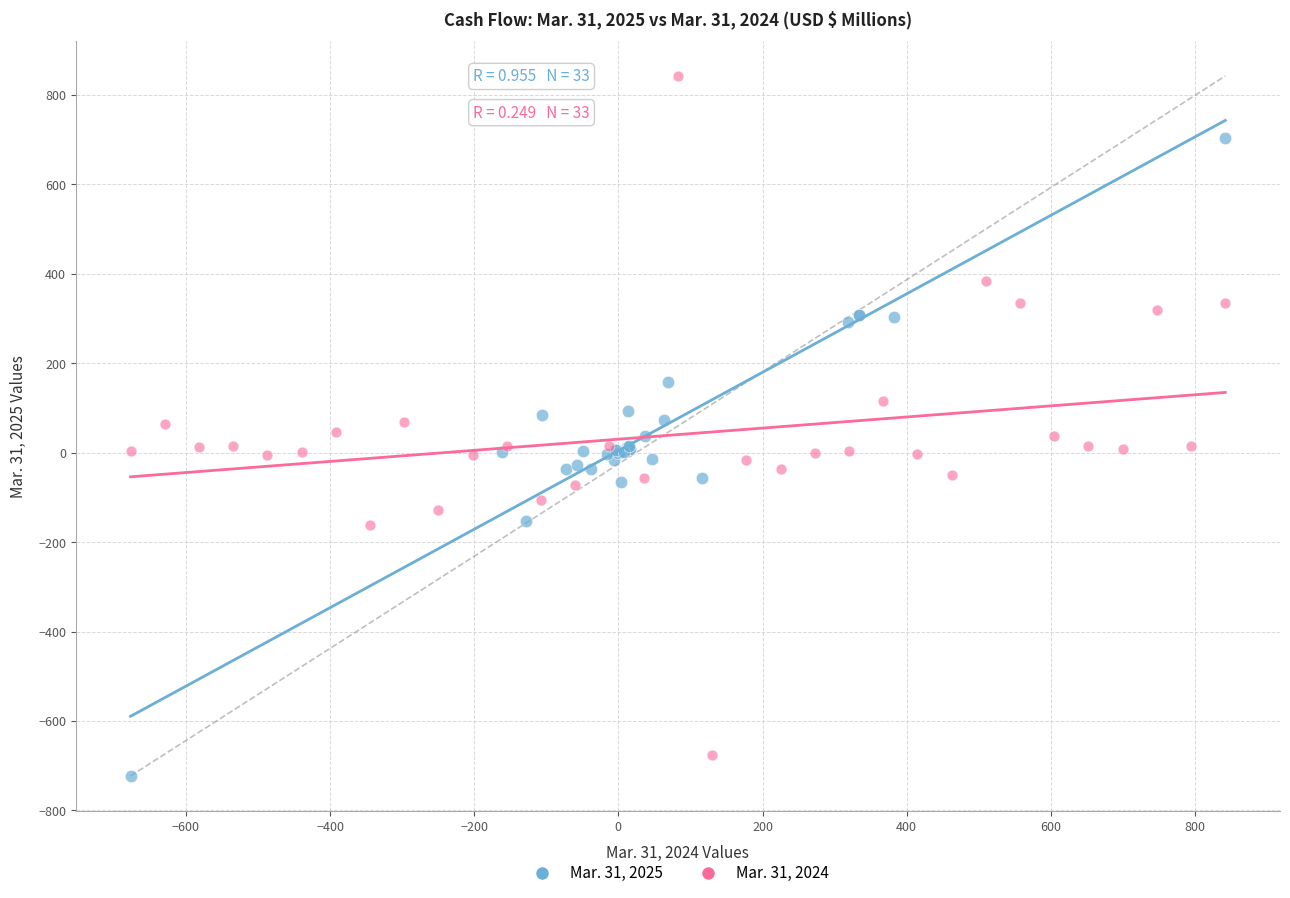

What are all the series names shown in the legend?

Mar. 31, 2025, Mar. 31, 2024